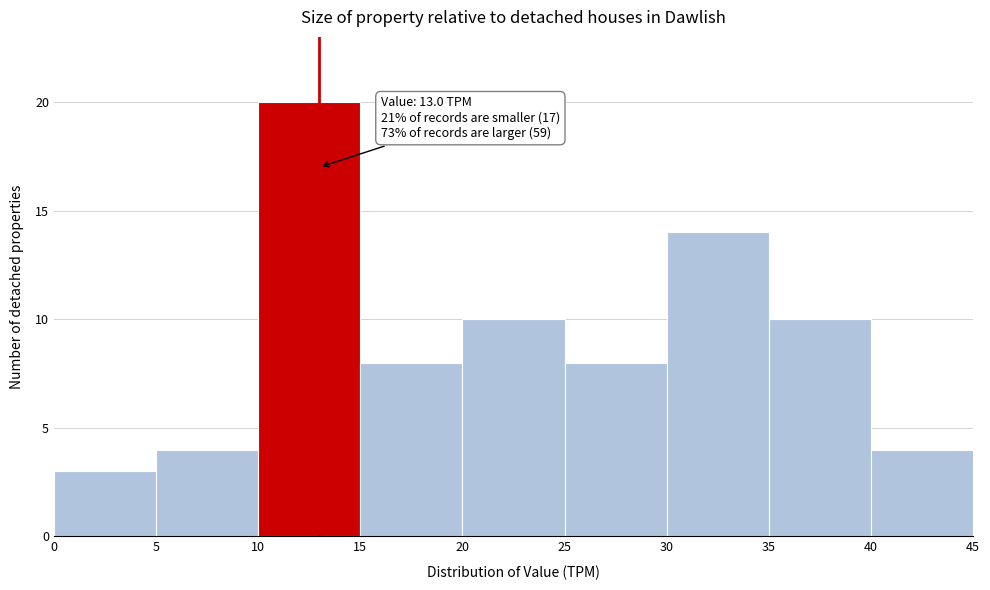

Over which range of the x-axis is the bar tallest?

10 to 15